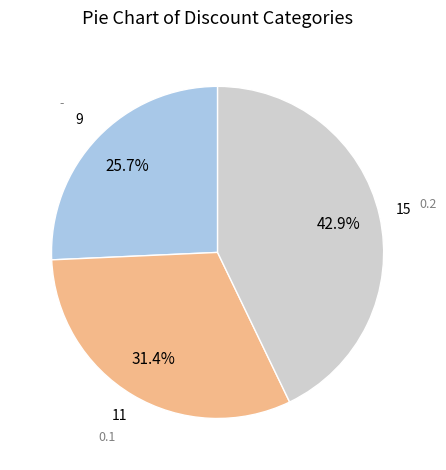

Does any single category account for the majority?

No